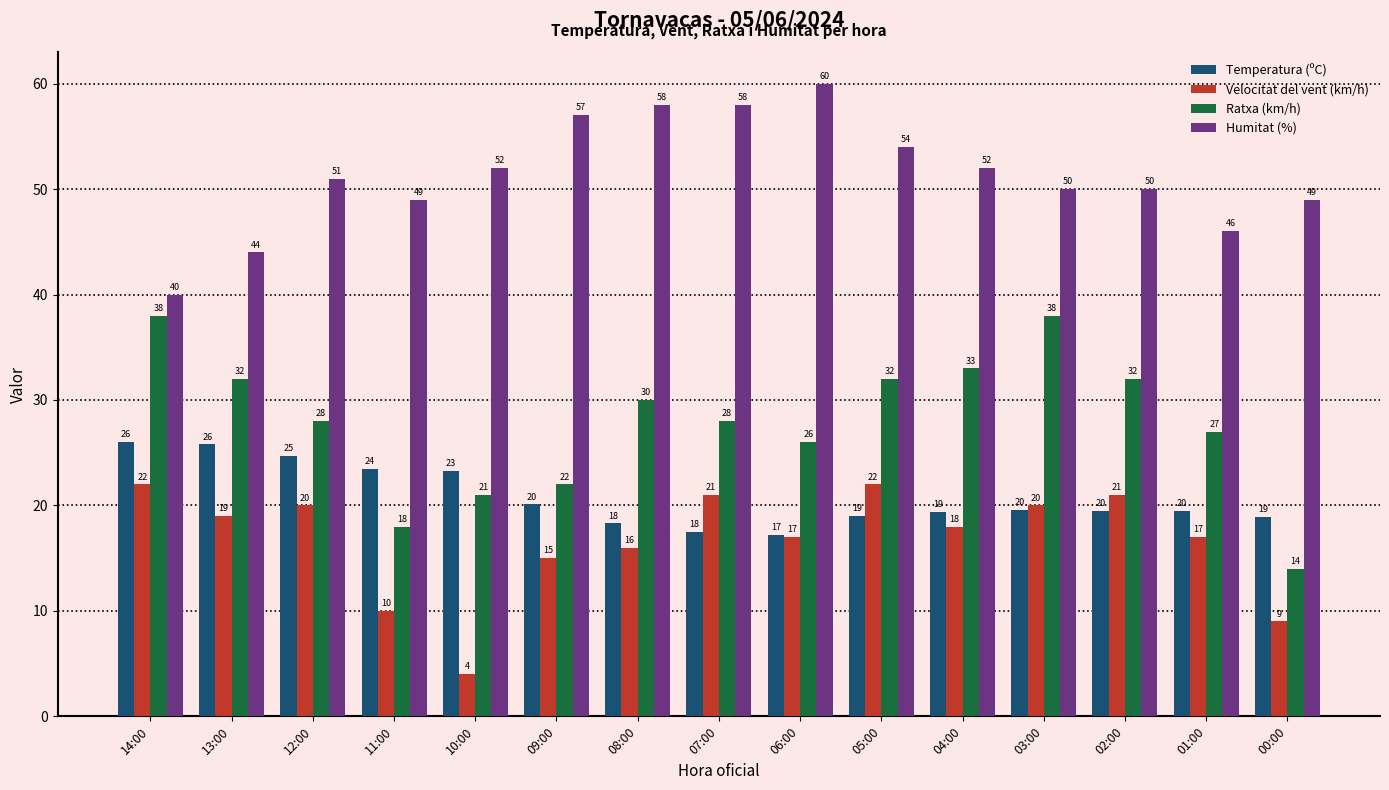

What is the maximum value shown in the chart?

60.0